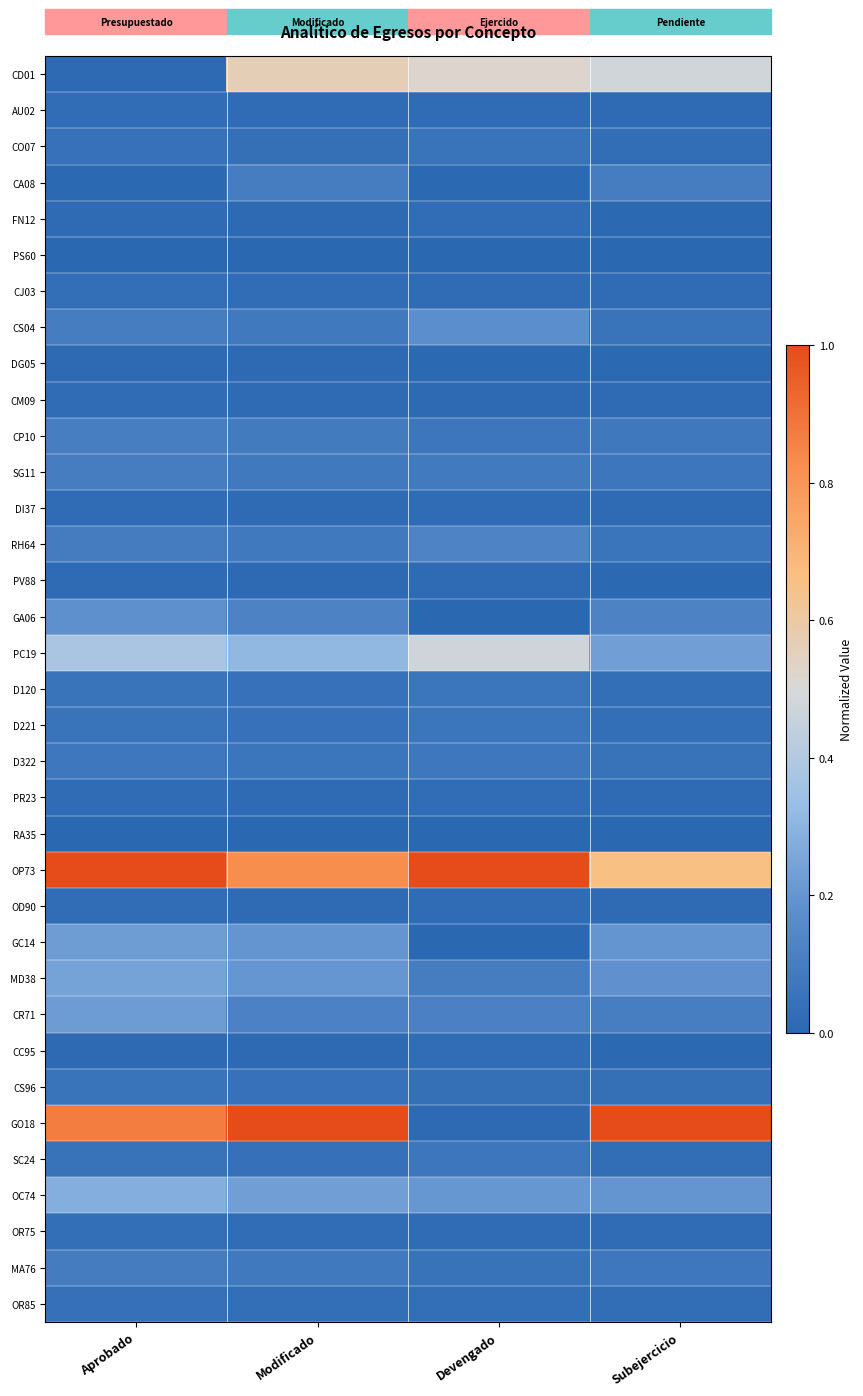

Rank the series at Modificado from lowest to highest value.

PS60, RA35, DG05, PV88, FN12, CC95, PR23, CM09, DI37, OD90, AU02, CJ03, OR75, OR85, CO07, SC24, D221, D120, CS96, D322, RH64, MA76, SG11, CS04, CP10, CA08, CR71, GA06, GC14, MD38, OC74, PC19, CD01, OP73, GO18